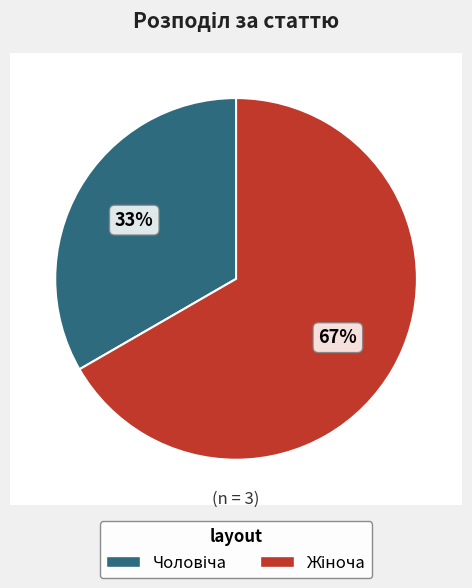

What is the smallest slice in the pie chart?

Чоловіча